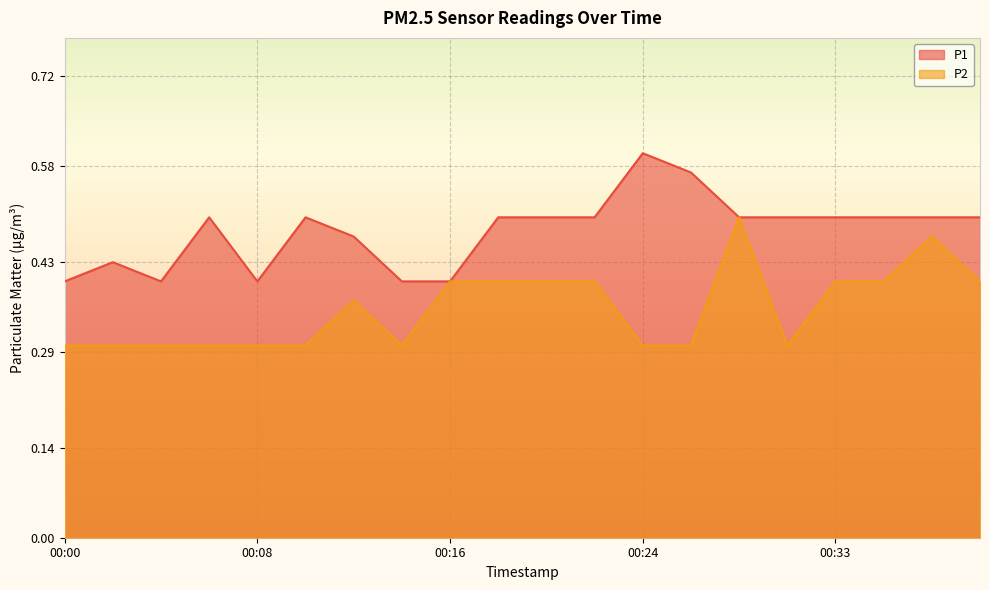

What is the value of the P2 point at the 15th from the left?

0.5